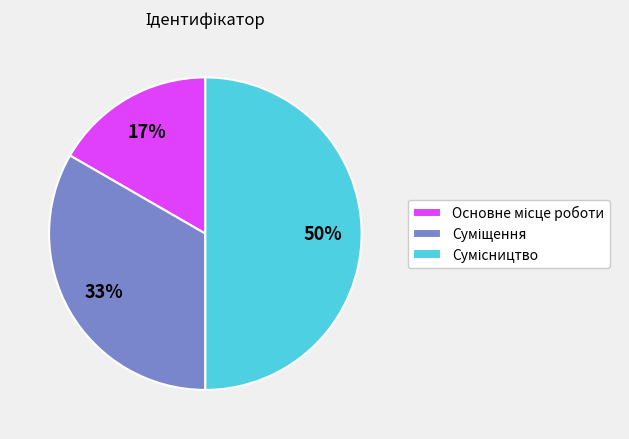

To the nearest percent, what is the difference between the largest and smallest slice percentages?

33%